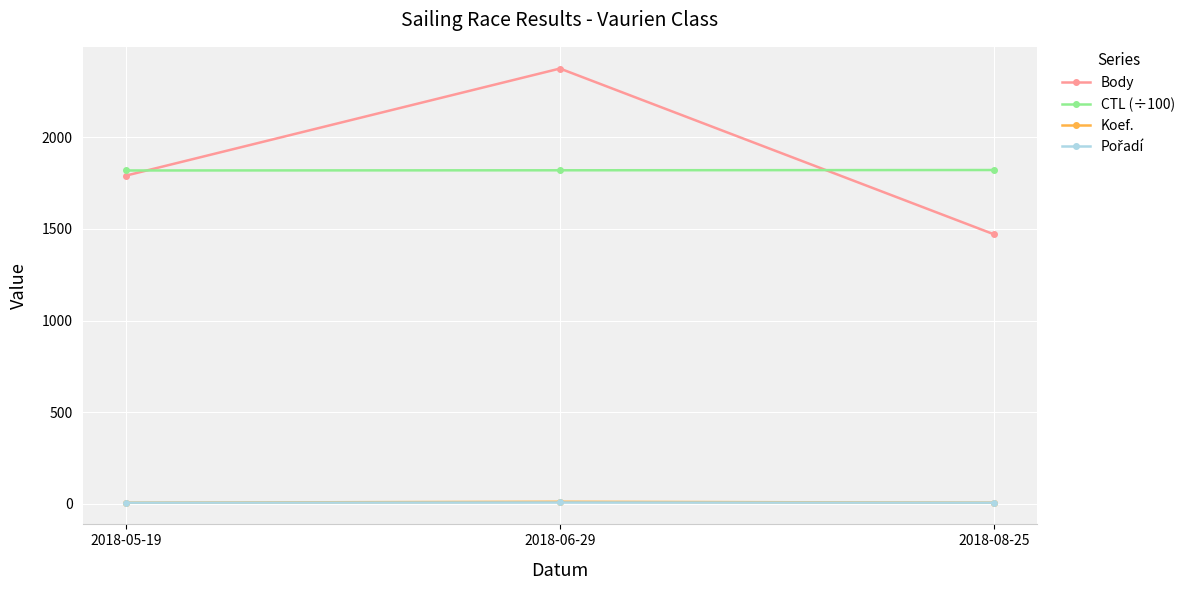

What is the difference between the highest and lowest values at 2018-06-29?

2367.0